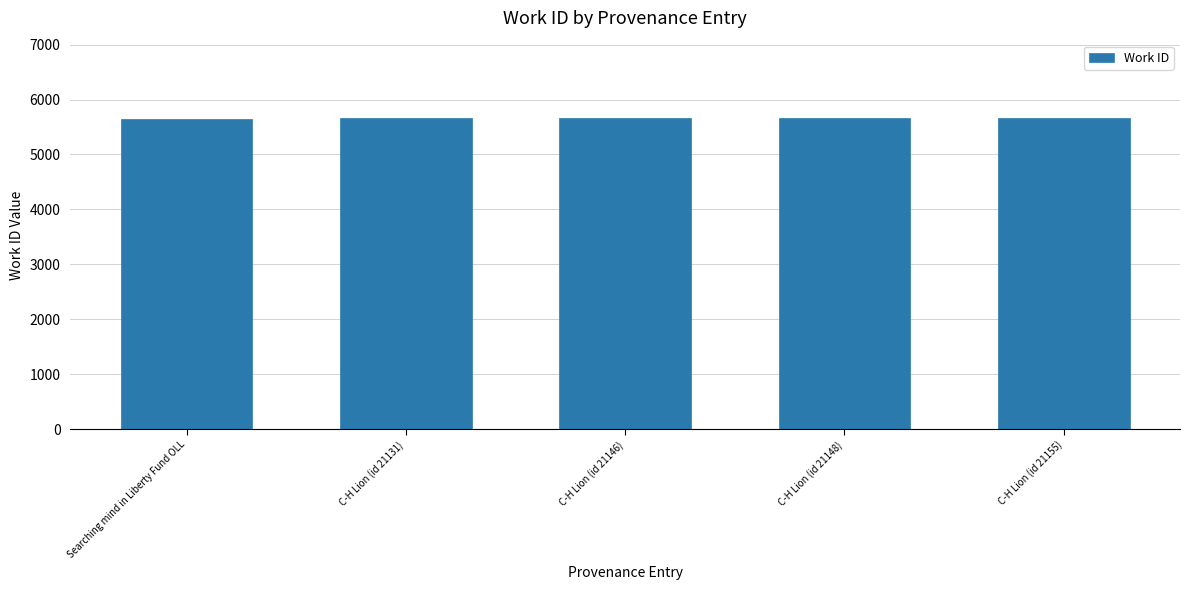

What is the label of the 4th bar from the left?

C-H Lion (id 21148)